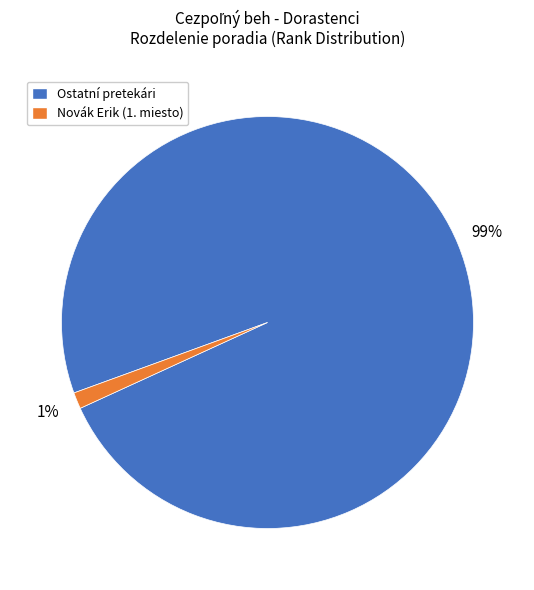

Is there any slice that represents more than half of the pie?

Yes